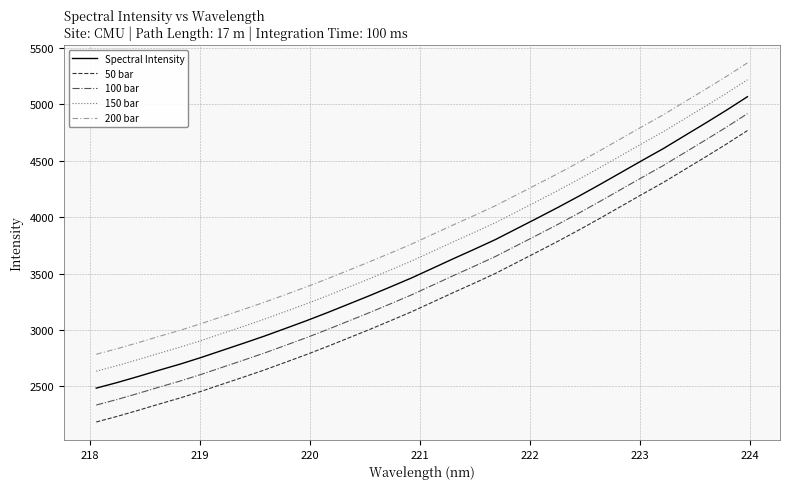

What is the maximum value shown in the chart?

5368.2